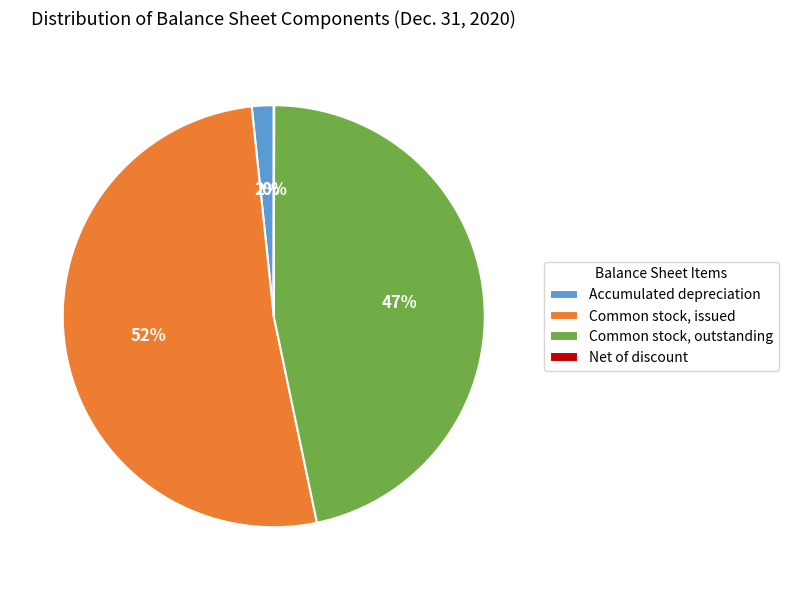

What is the largest slice in the pie chart?

Common stock, issued